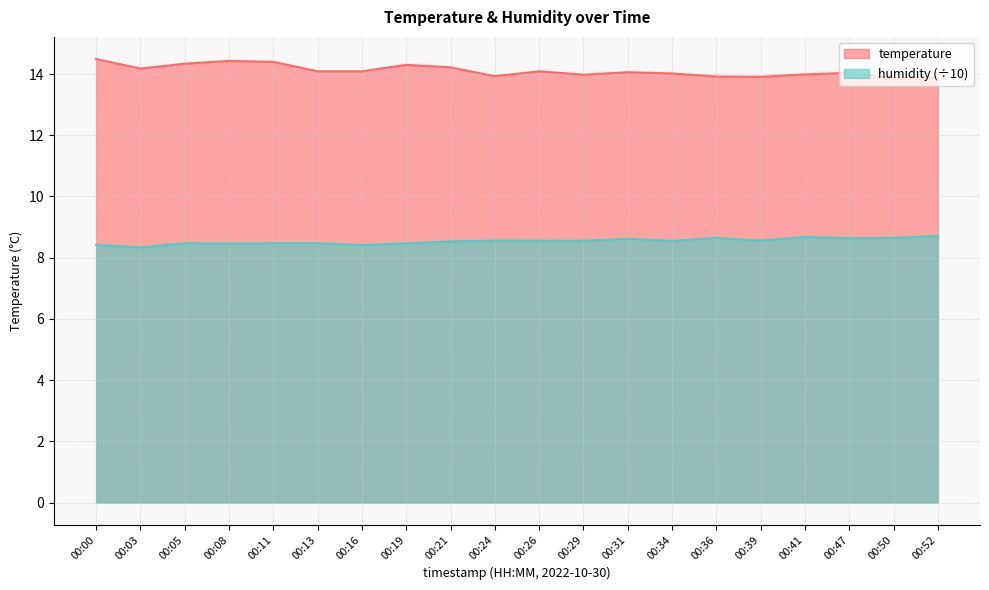

Rank the series at 00:47 from highest to lowest value.

temperature, humidity (÷10)